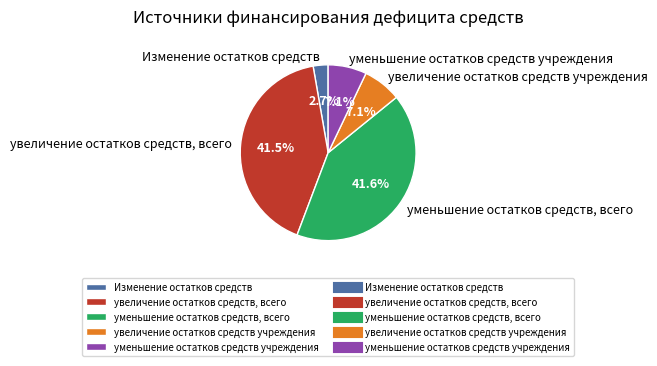

How many slices are in this pie chart?

5